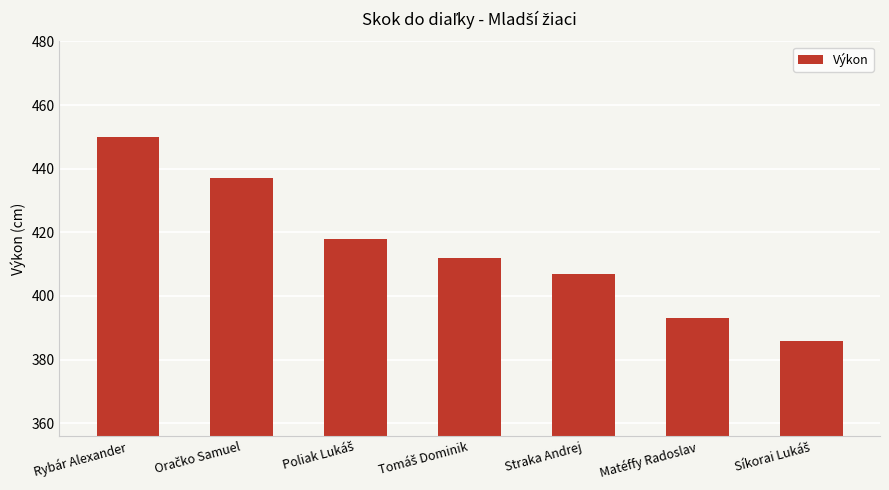

At which label does the data first exceed 412?

Rybár Alexander